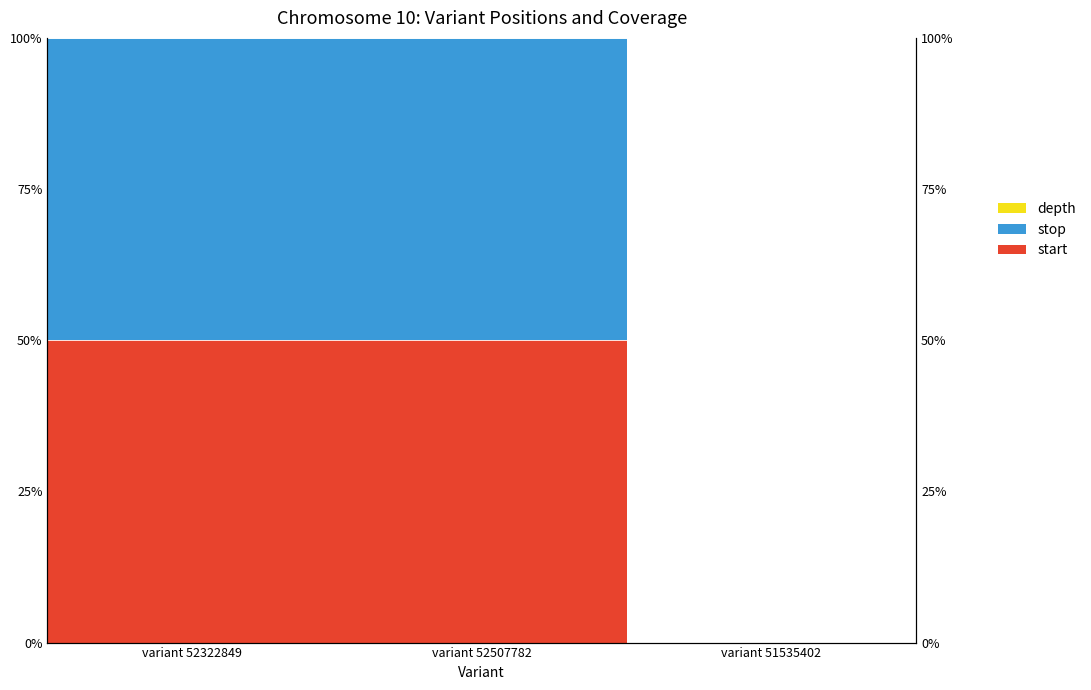

Where is start nearest to the value 99?

variant 52322849